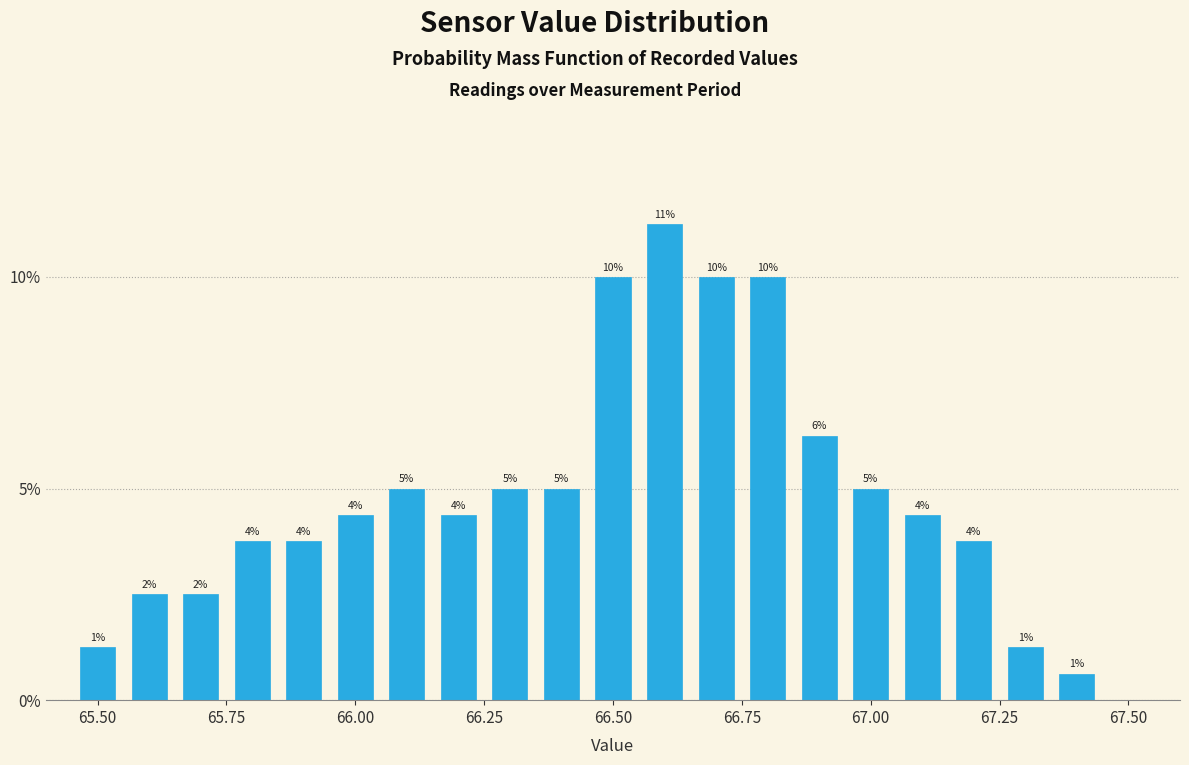

Around what value on the x-axis is the tallest bar? Give the approximate position of its centre, as read against the axis.

66.60